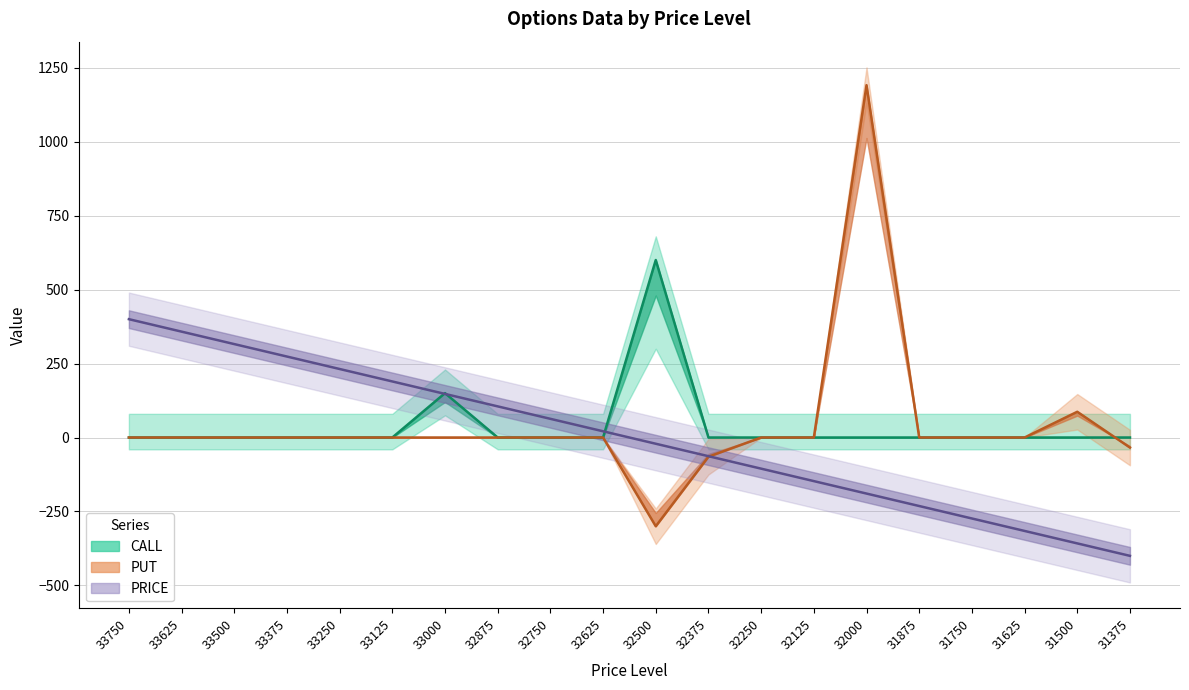

Reading left to right, extract all data points from this chart.

PRICE: 33750=400.0	33625=357.9	33500=315.8	33375=273.7	33250=231.6	33125=189.5	33000=147.4	32875=105.3	32750=63.2	32625=21.1	32500=-21.1	32375=-63.2	32250=-105.3	32125=-147.4	32000=-189.5	31875=-231.6	31750=-273.7	31625=-315.8	31500=-357.9	31375=-400.0
CALL: 33750=0.0	33625=0.0	33500=0.0	33375=0.0	33250=0.0	33125=0.0	33000=150.0	32875=0.0	32750=0.0	32625=0.0	32500=600.0	32375=0.0	32250=0.0	32125=0.0	32000=0.0	31875=0.0	31750=0.0	31625=0.0	31500=0.0	31375=0.0
PUT: 33750=0.0	33625=0.0	33500=0.0	33375=0.0	33250=0.0	33125=0.0	33000=0.0	32875=0.0	32750=0.0	32625=0.0	32500=-300.0	32375=-65.0	32250=0.0	32125=0.0	32000=1191.0	31875=0.0	31750=0.0	31625=0.0	31500=87.0	31375=-34.0